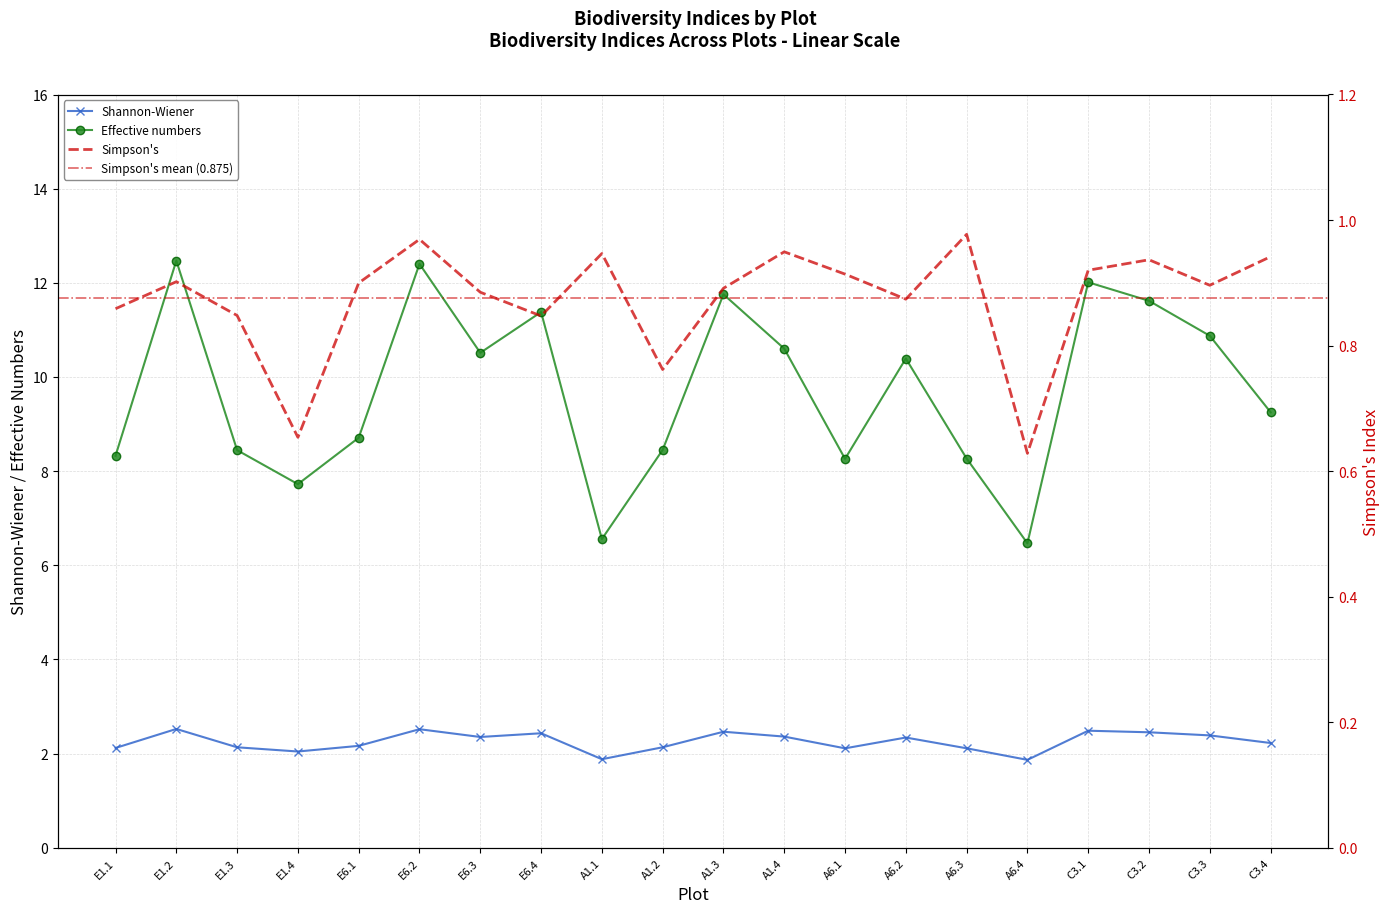

What is the average value of the Simpson's series?

0.9